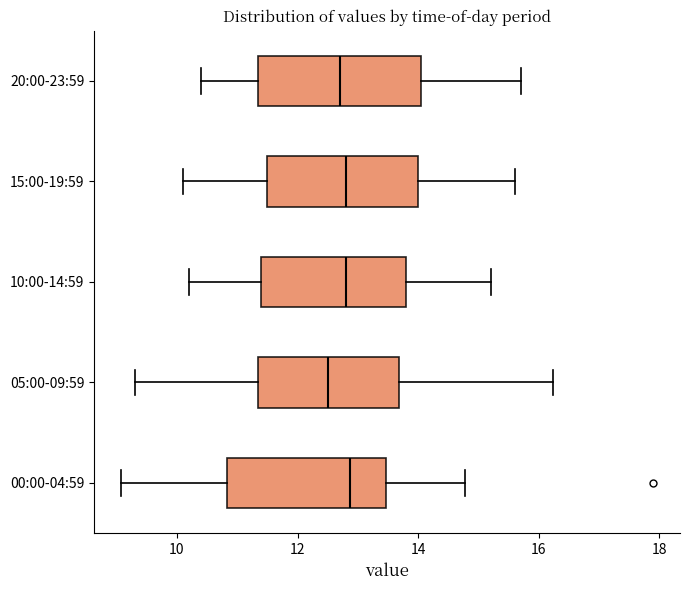

Reading bottom to top, read every box against the x-axis: the position of its median line, the range the box covers, and the ends of its whiskers. The values are not printed on the chart, so give them approximately, as read against the axis.

00:00-04:59: median 12.8, box 10.8 to 13.4, whiskers 9.0 to 14.8
05:00-09:59: median 12.6, box 11.4 to 13.6, whiskers 9.4 to 16.2
10:00-14:59: median 12.8, box 11.4 to 13.8, whiskers 10.2 to 15.2
15:00-19:59: median 12.8, box 11.6 to 14.0, whiskers 10.2 to 15.6
20:00-23:59: median 12.8, box 11.4 to 14.0, whiskers 10.4 to 15.8